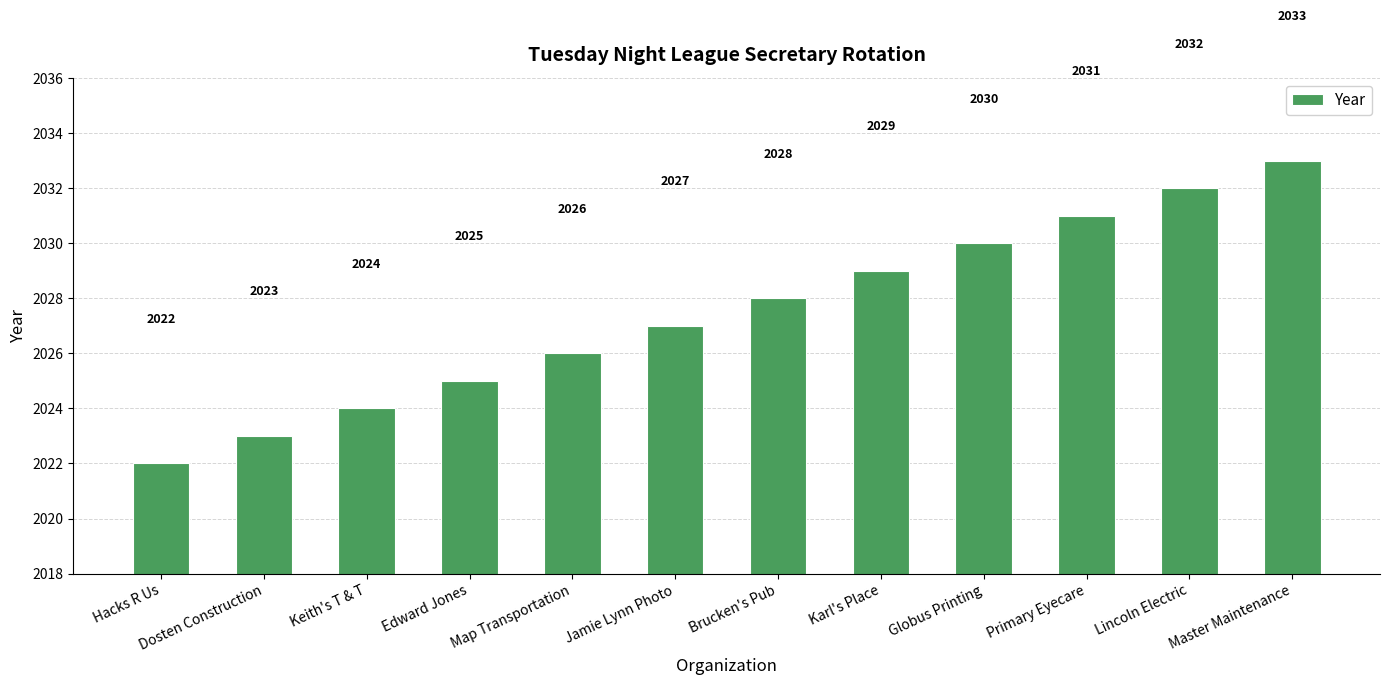

What is the label of the 11th bar from the left?

Lincoln Electric